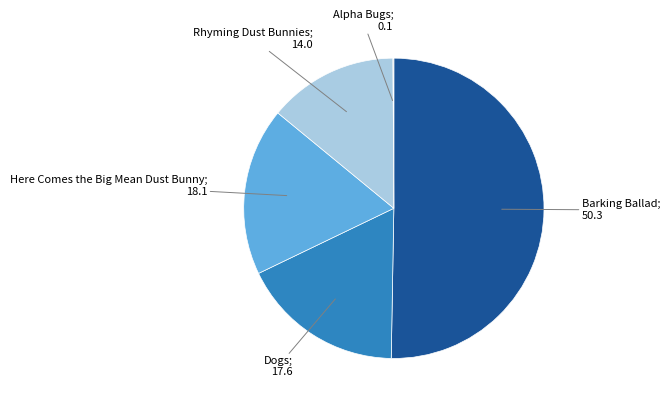

Which category has the smallest portion of the pie?

Alpha Bugs